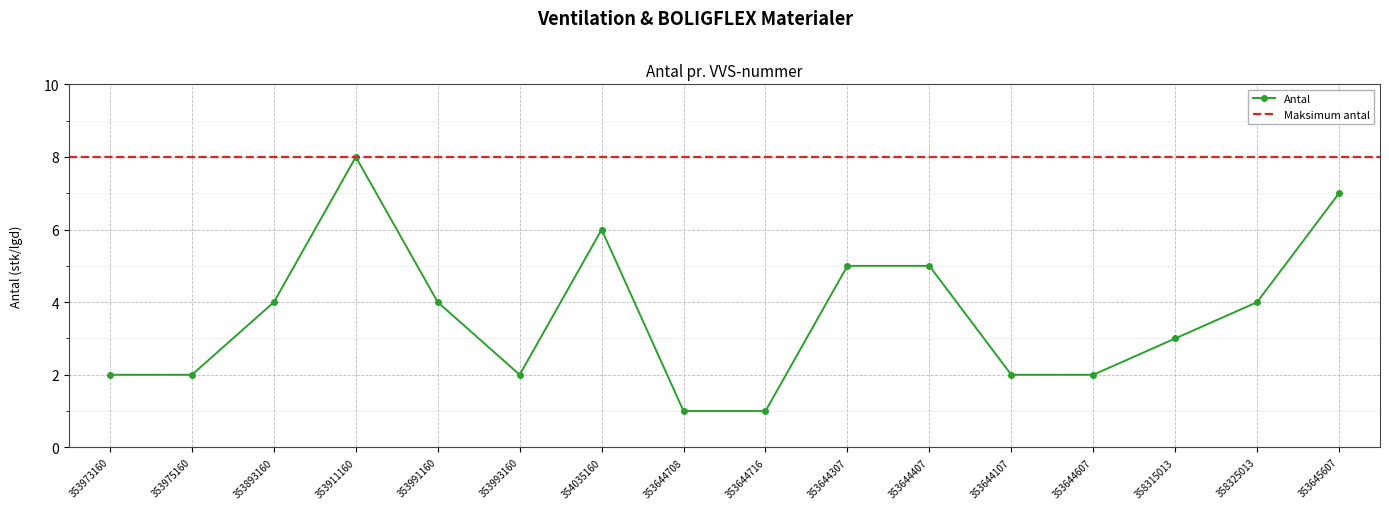

True or false: the data shows 2 at 353644607.

True